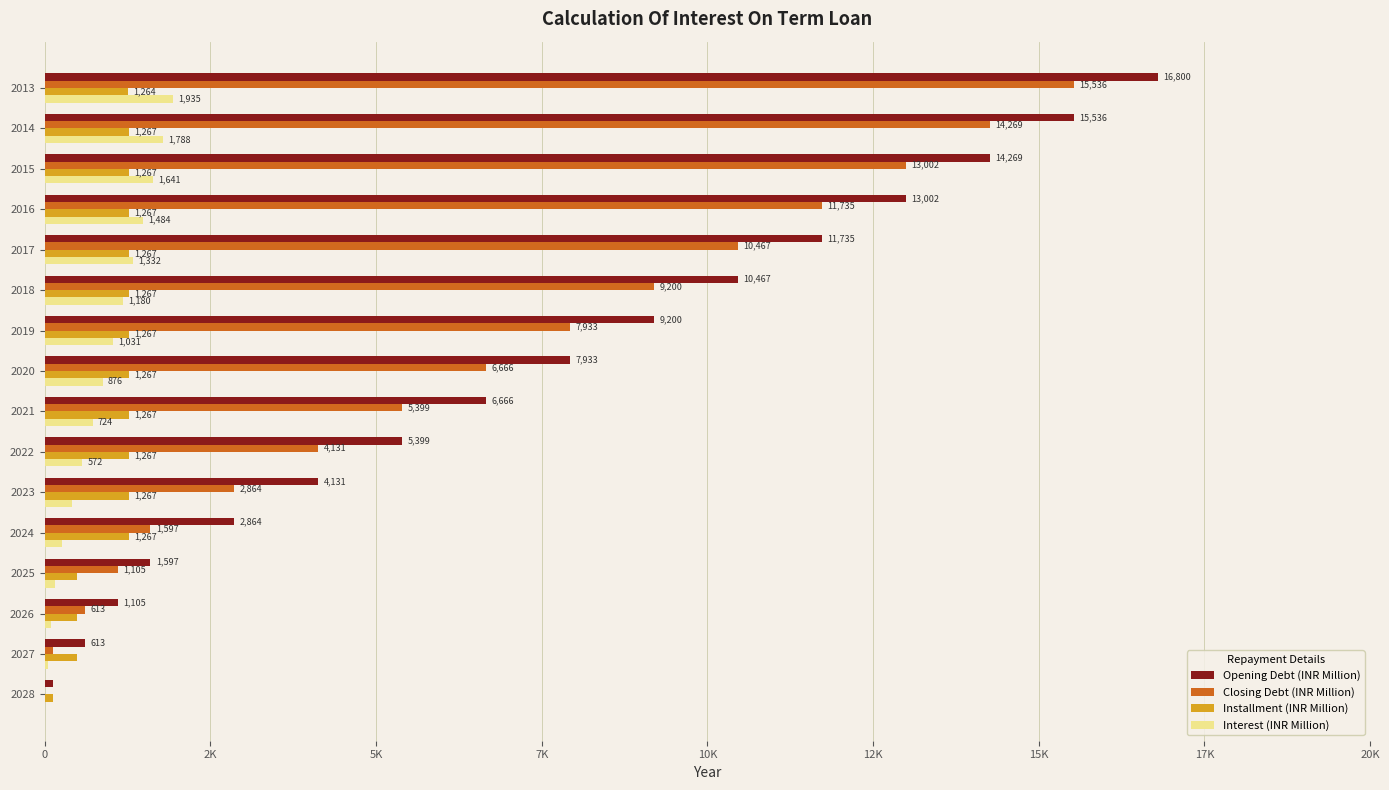

What are all the series names shown in the legend?

Opening Debt (INR Million), Closing Debt (INR Million), Installment (INR Million), Interest (INR Million)